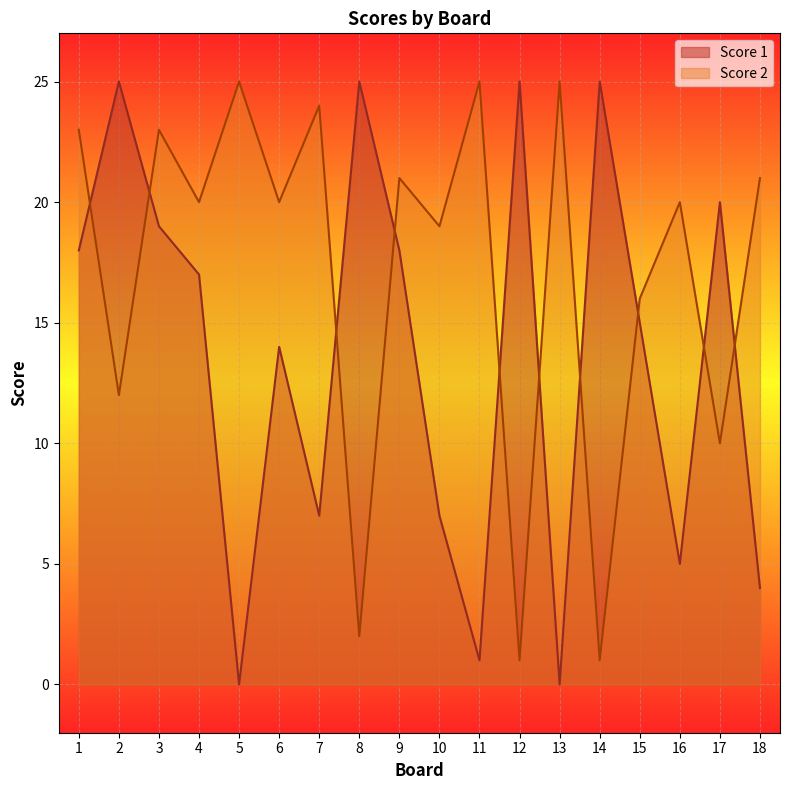

Where do Score 2 and Score 1 first cross each other?

1 and 2